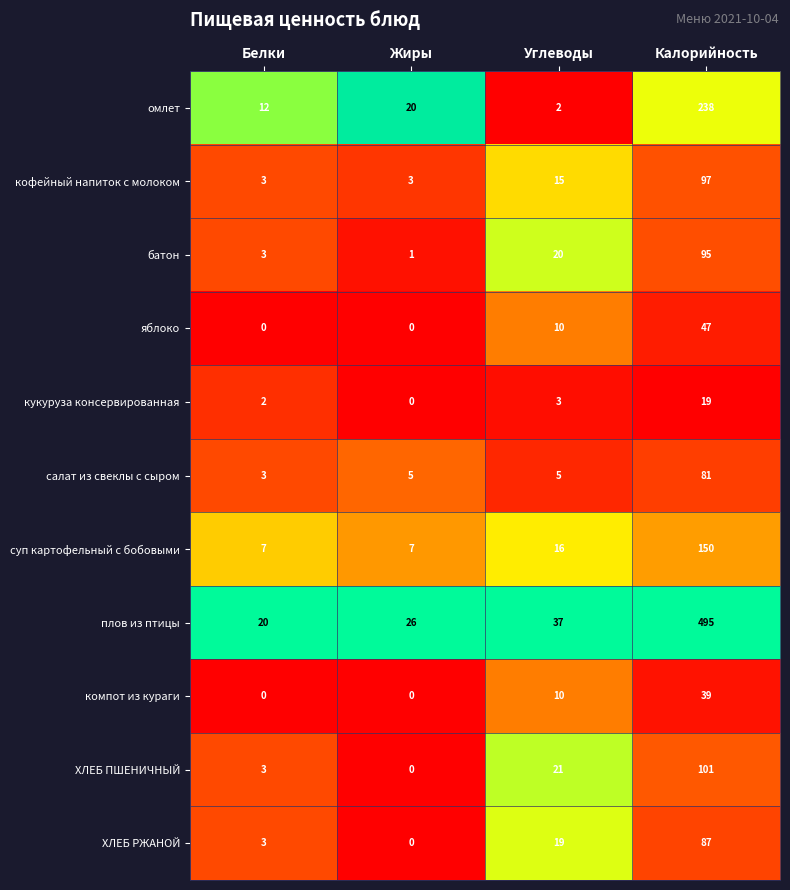

Is it true that салат из свеклы с сыром equals 3 at Белки?

True